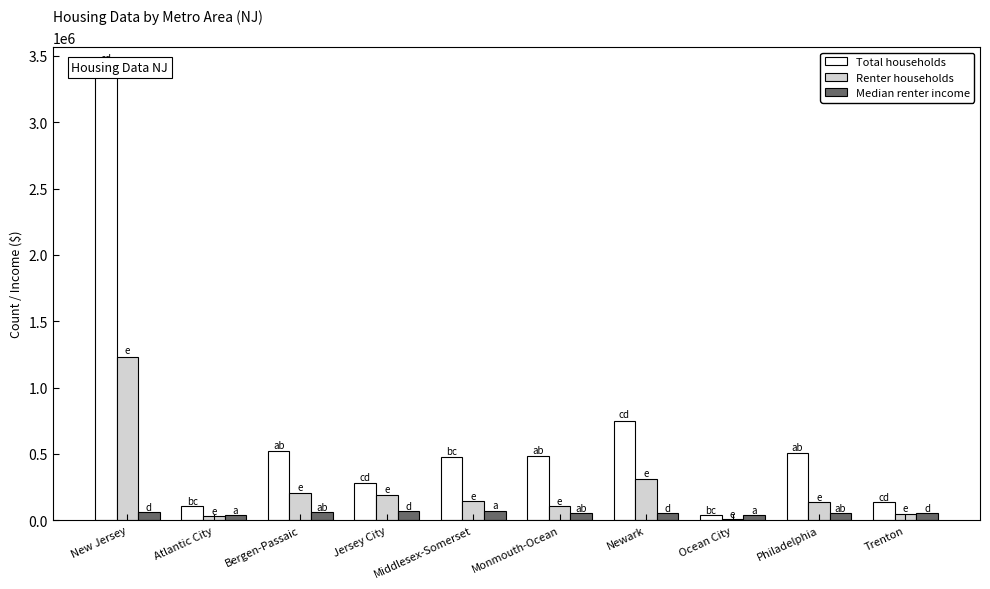

At which category is the sum across all series the highest?

New Jersey